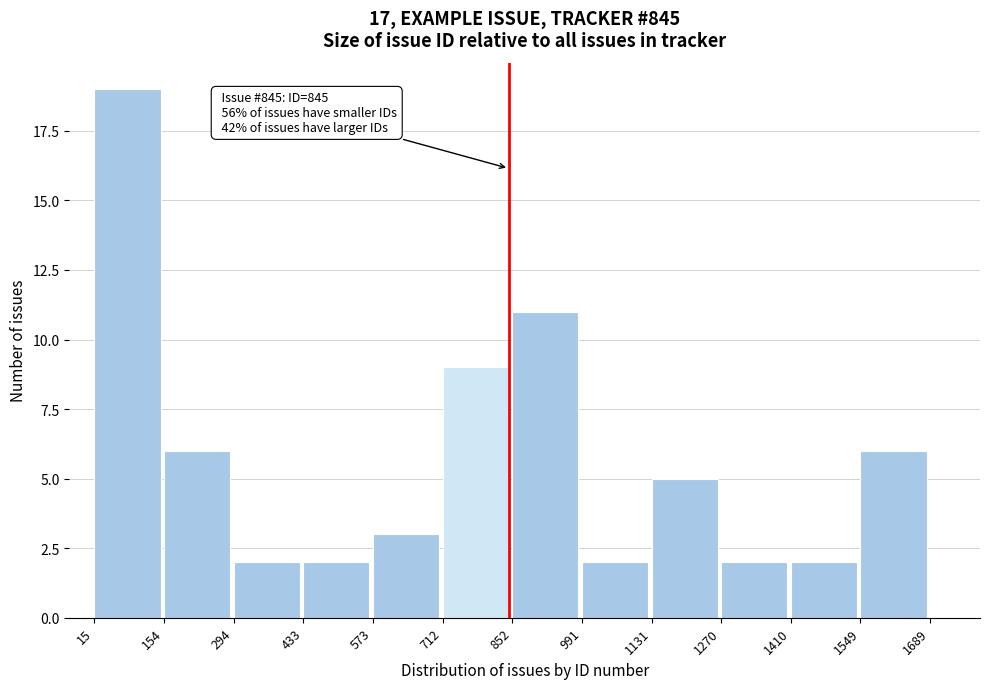

Which range on the x-axis has the tallest bar?

15 to 154